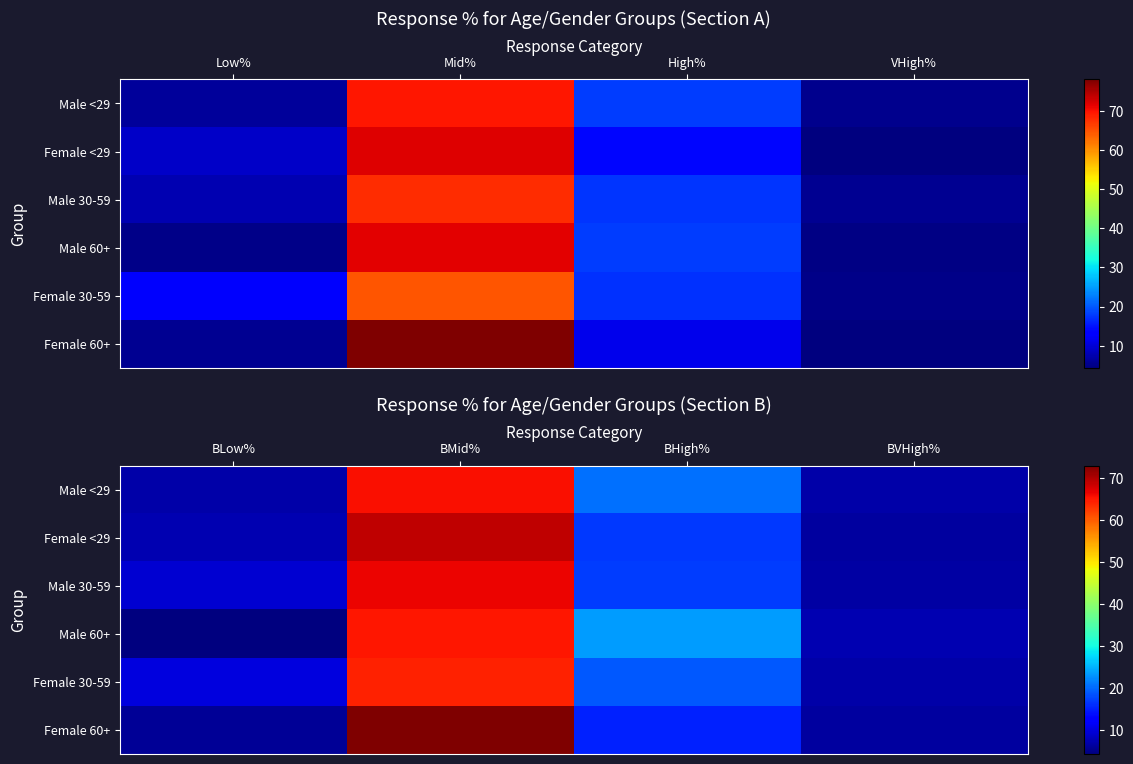

What is the average value of the Male 60+ series?

25.0